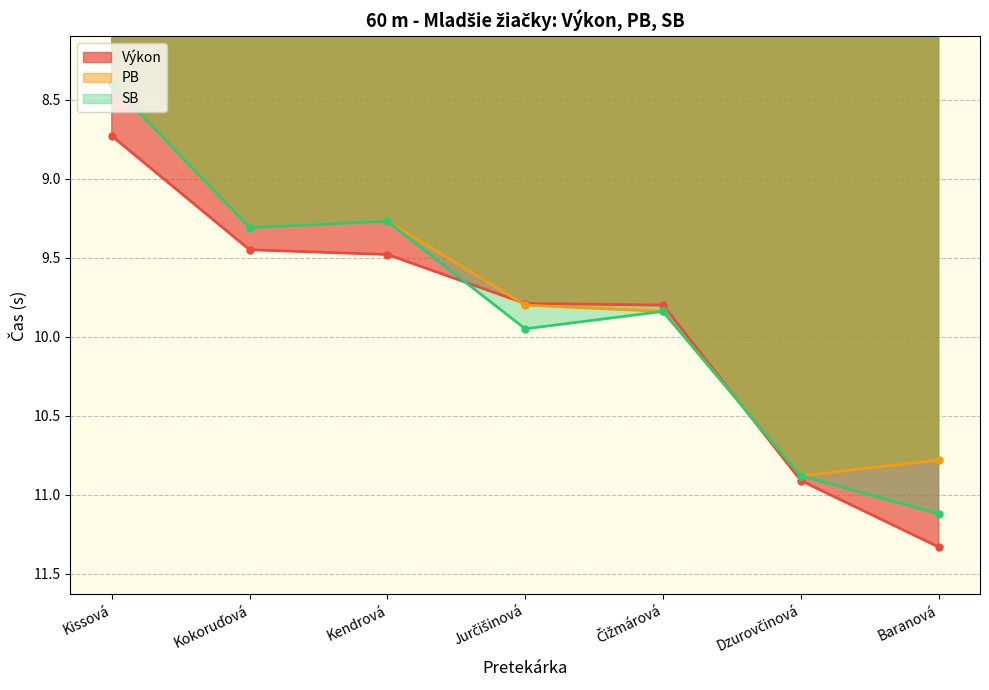

What are all the series names shown in the legend?

Výkon, PB, SB